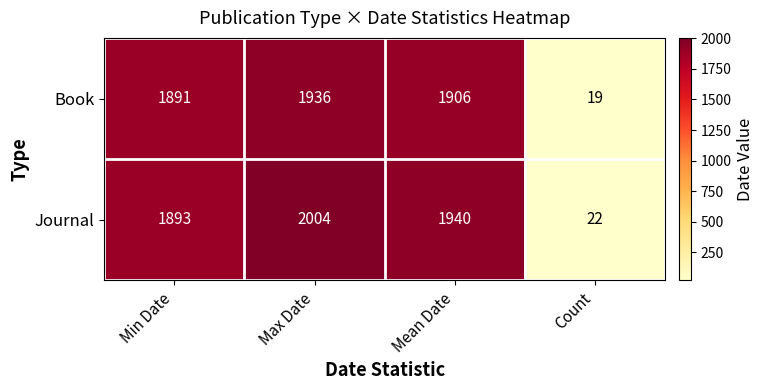

The Journal series shows 3472 at Mean Date. True or false?

False